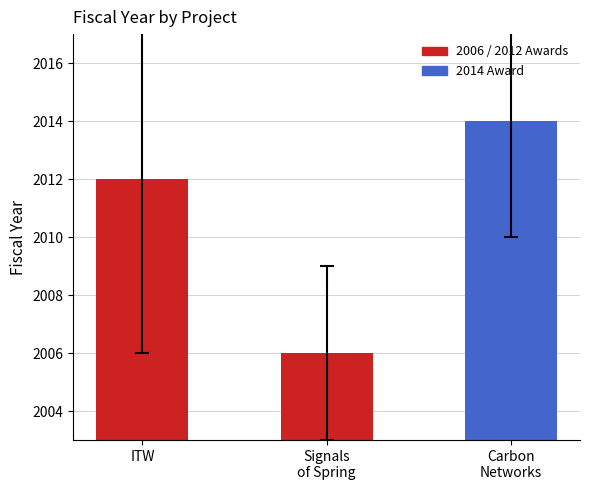

Does the chart contain stacked bars?

No